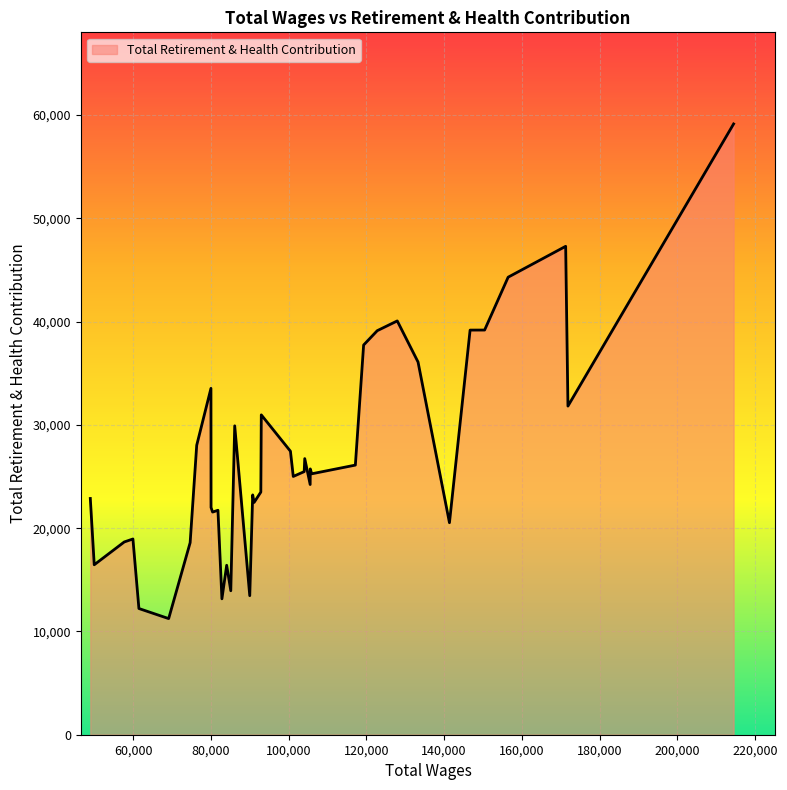

What is the smallest value displayed?

11246